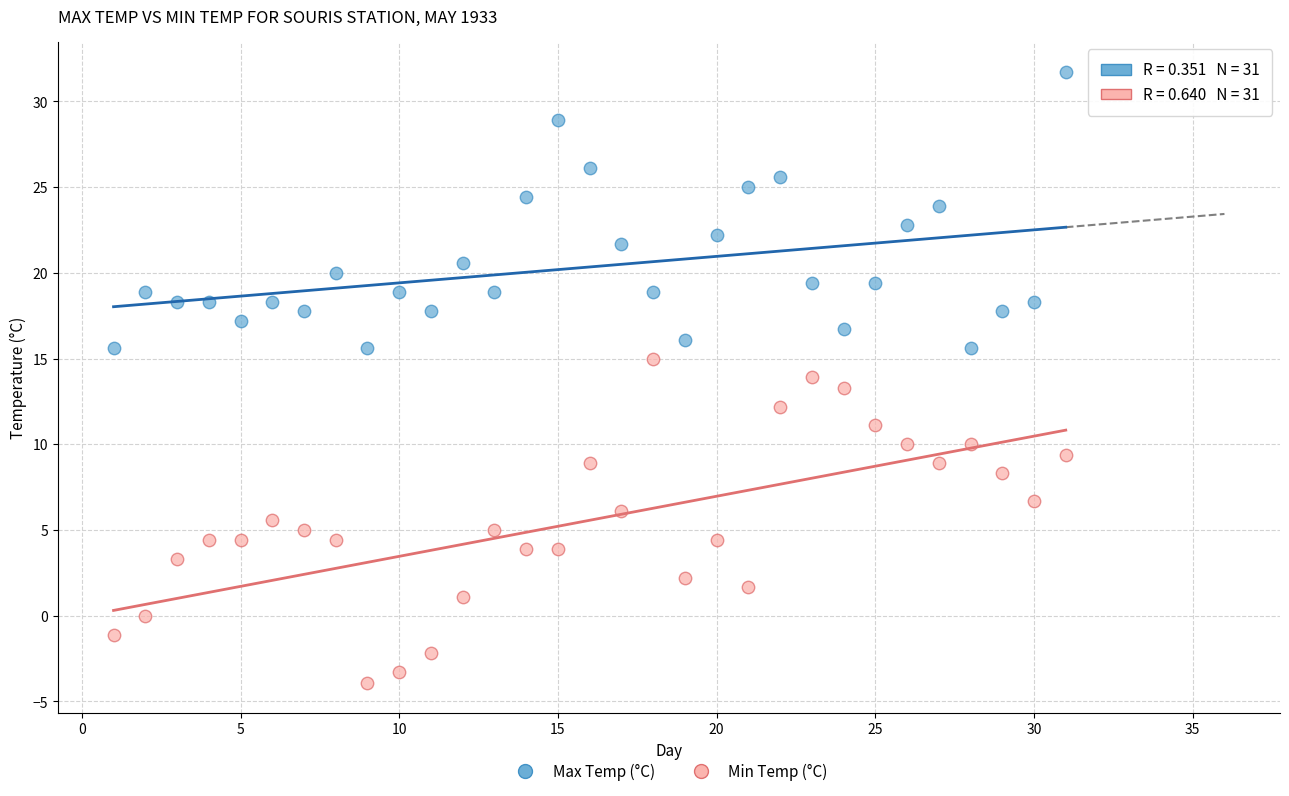

Across all data points, what is the range of X values (max minus min)?

30.0